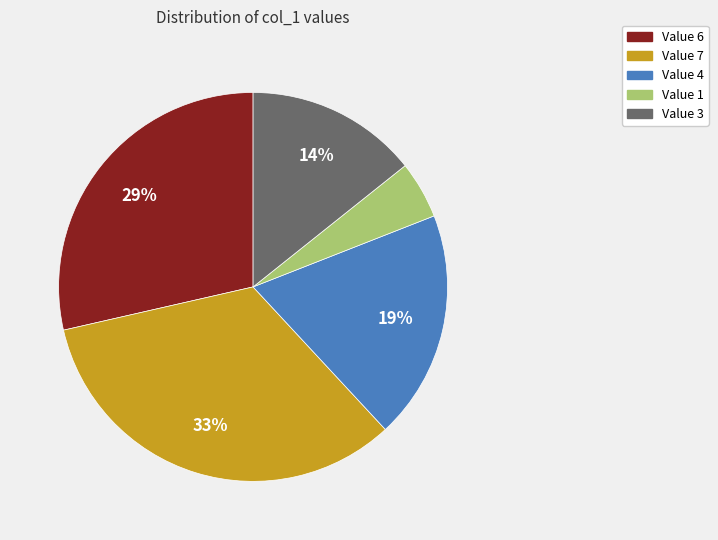

How many segments does this pie chart have?

5